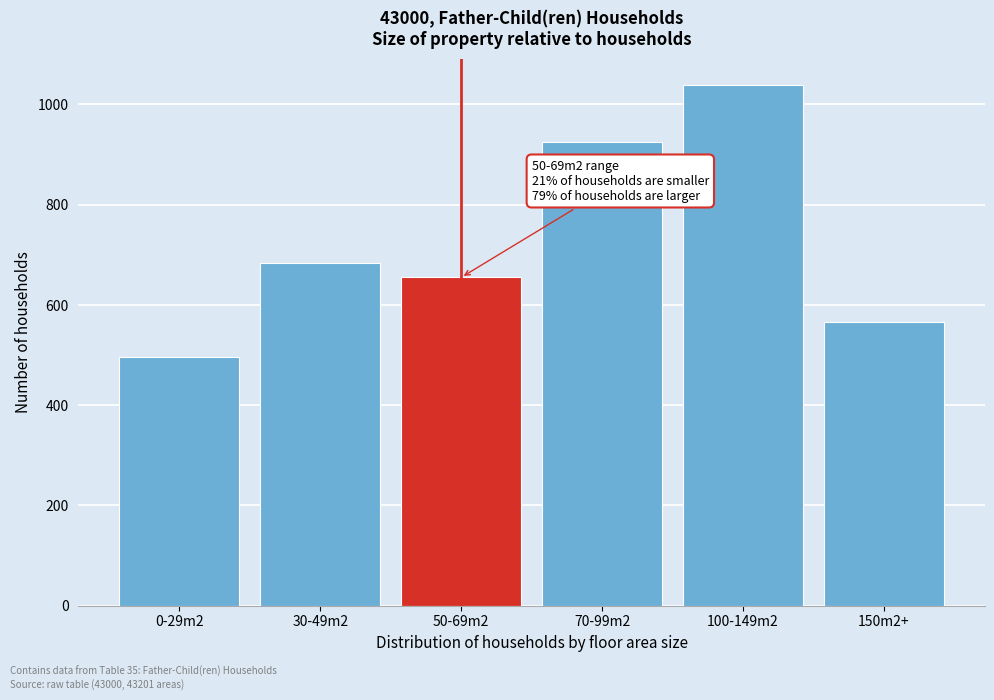

Reading left to right, transcribe all the data shown in this chart.

0-29m2=496	30-49m2=684	50-69m2=655	70-99m2=926	100-149m2=1039	150m2+=565